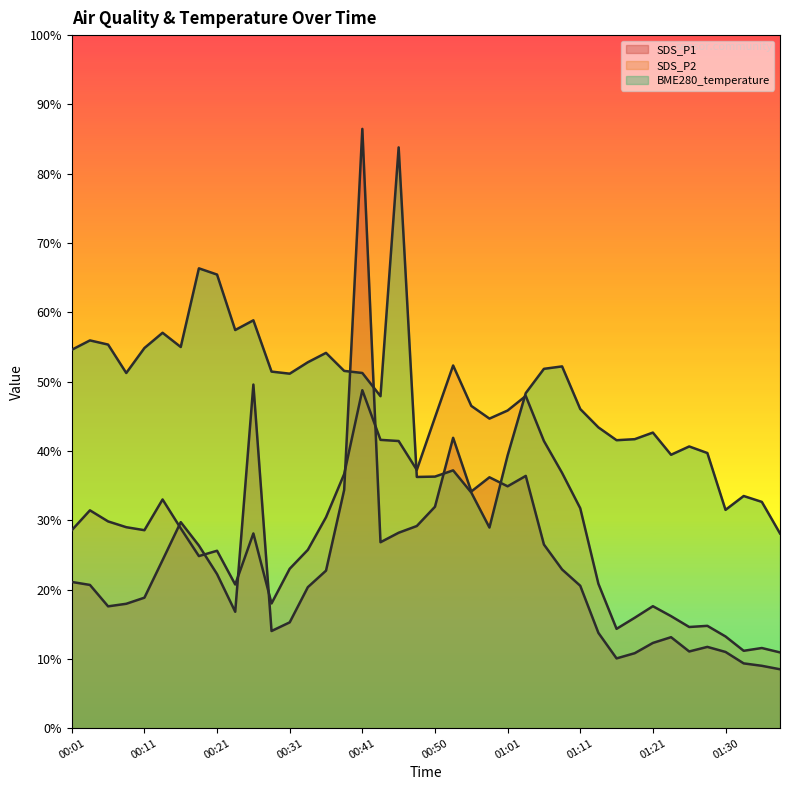

Where is the first local minimum for BME280_temperature?

00:09